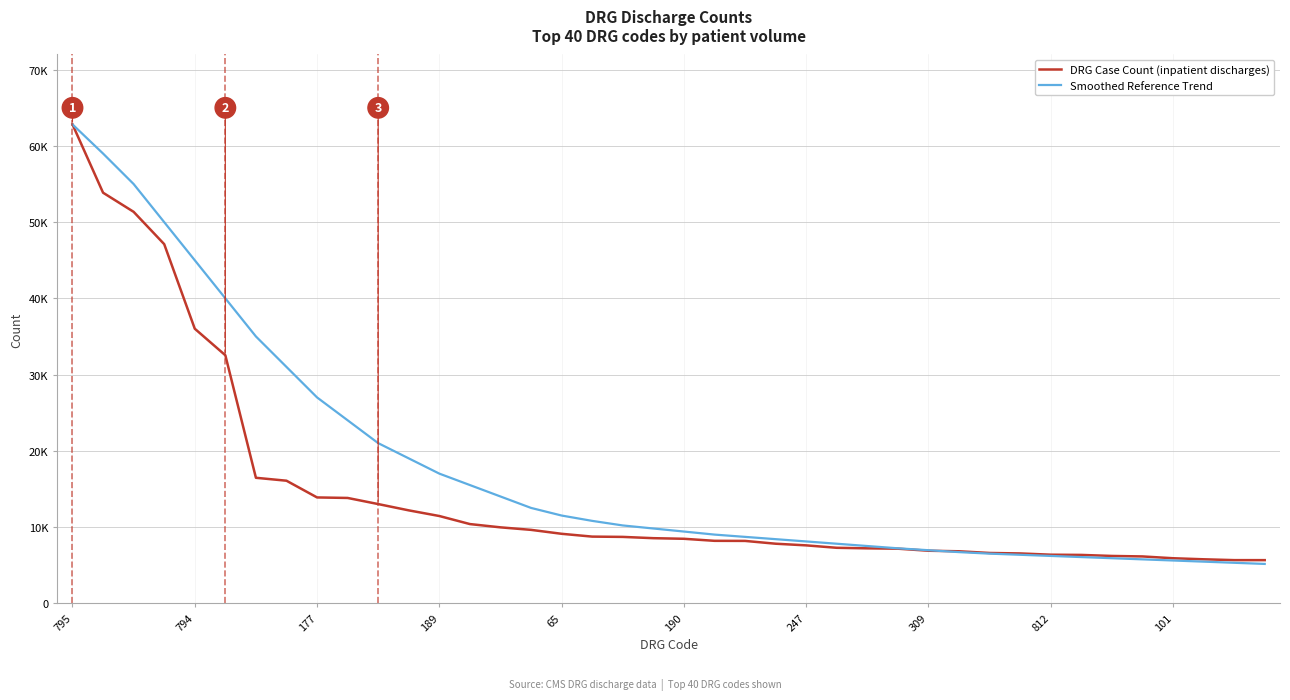

What are all the series names shown in the legend?

DRG Case Count (inpatient discharges), Smoothed Reference Trend